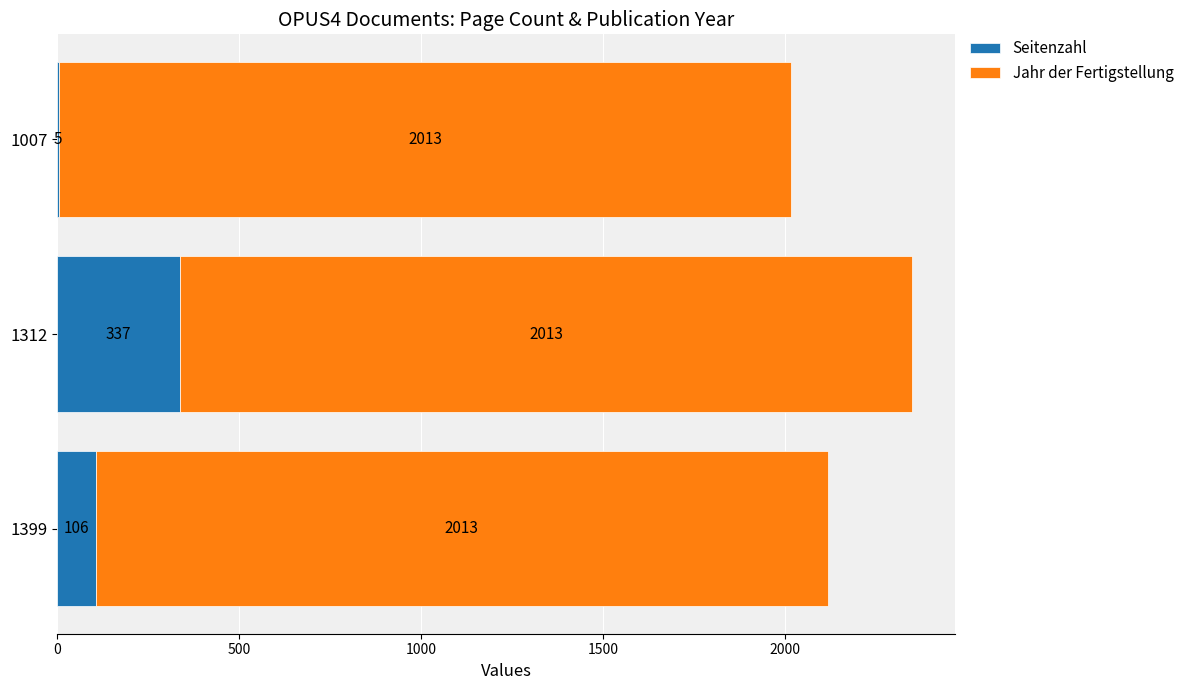

At which category is the sum across all series the highest?

1312